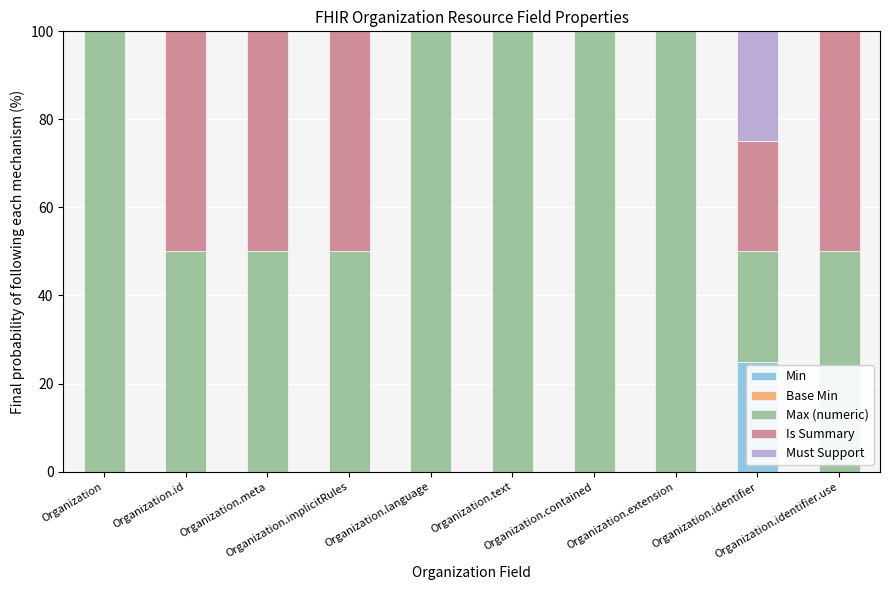

What is the label of the 8th bar from the left?

Organization.extension